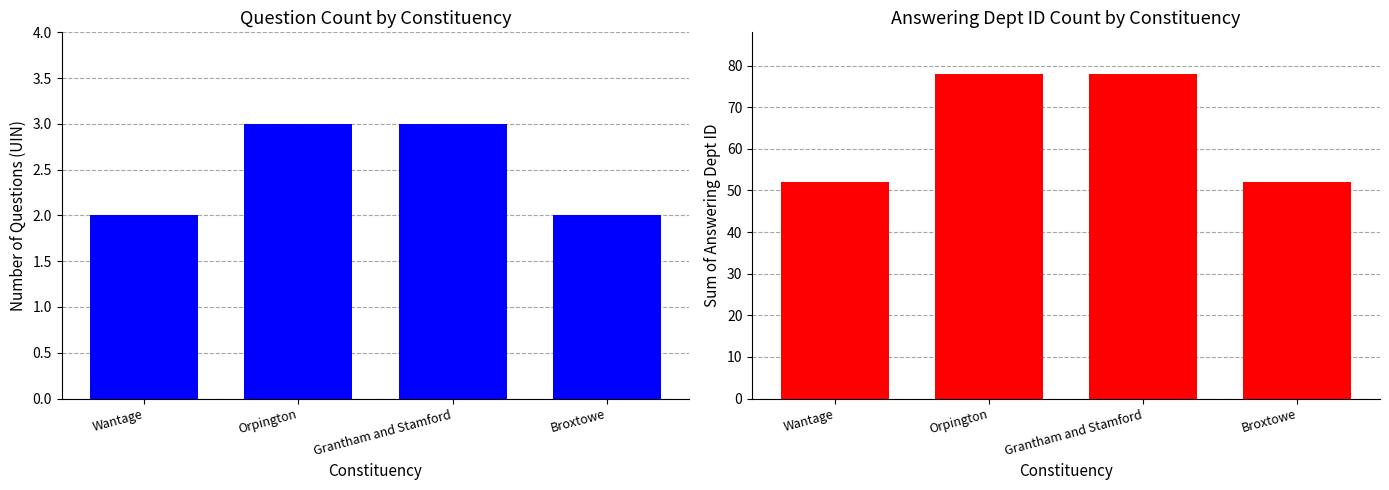

How many groups of bars are there?

4